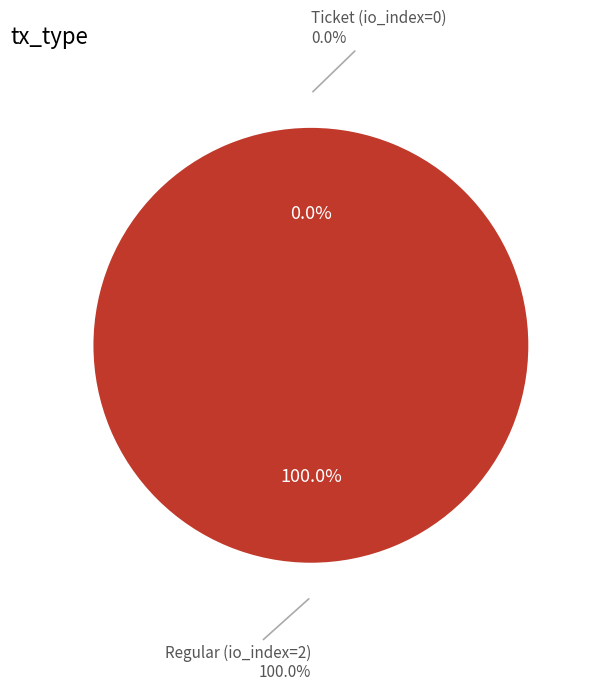

Does Ticket (io_index=0) account for over 50% of the chart?

No